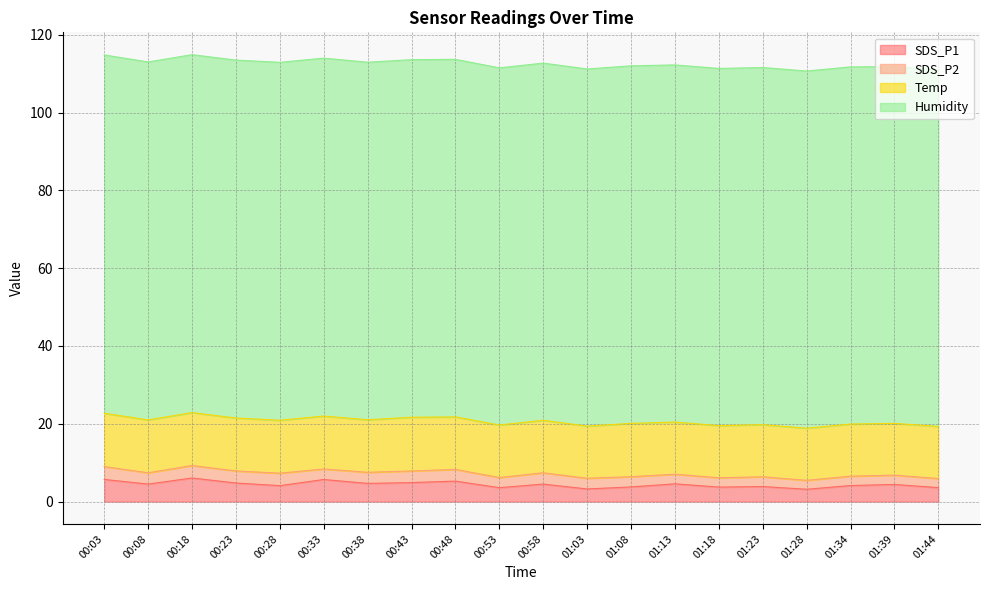

True or false: SDS_P1 and SDS_P2 intersect in this chart.

False